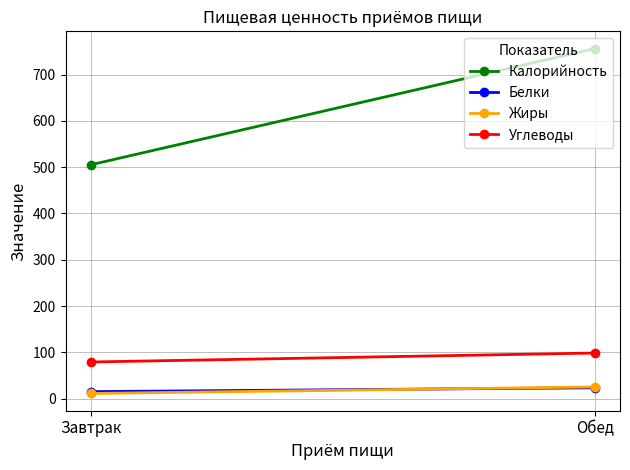

Which series has the largest total across all categories?

Калорийность